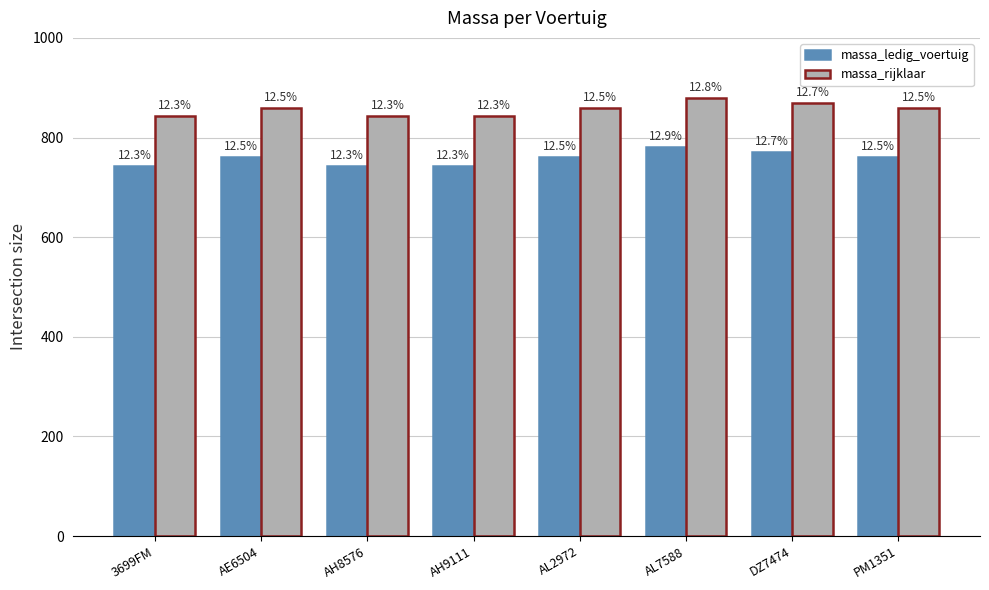

What is the value of the massa_rijklaar bar at the 7th from the left?

870